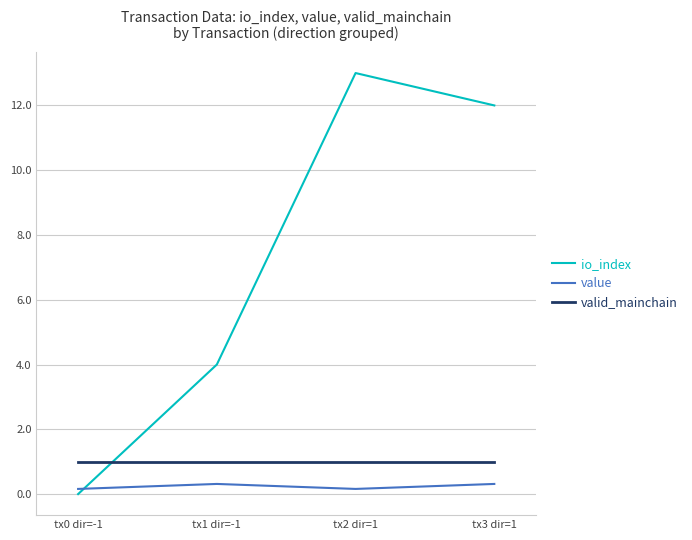

The valid_mainchain series shows 0.3 at tx3 dir=1. True or false?

False